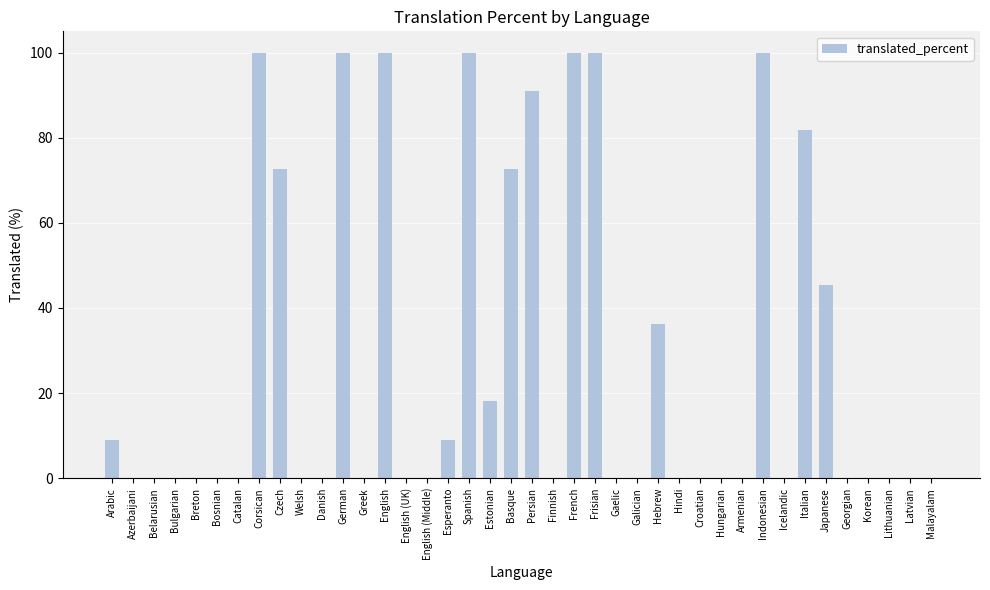

Is it true that the value at Croatian is 0.0?

True